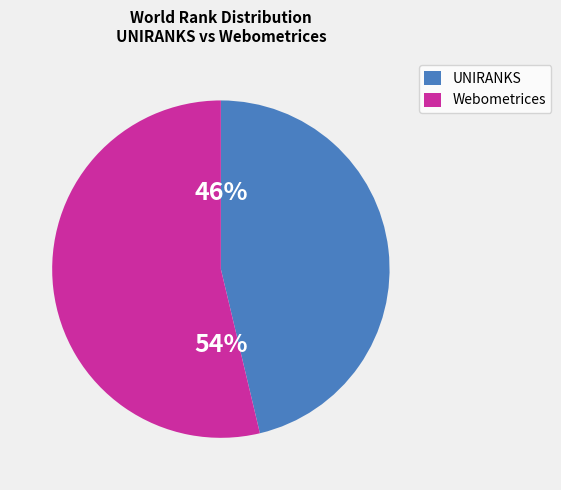

To the nearest percent, what is the combined percentage of UNIRANKS and Webometrices?

100%